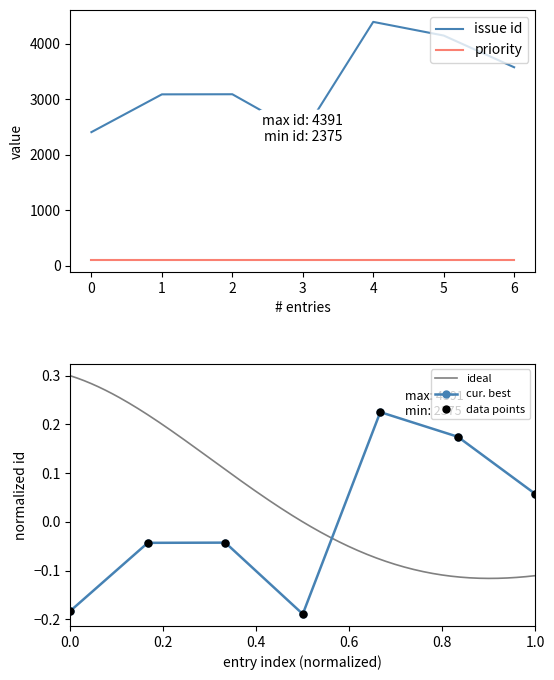

The value at 5 is 4145. True or false?

True